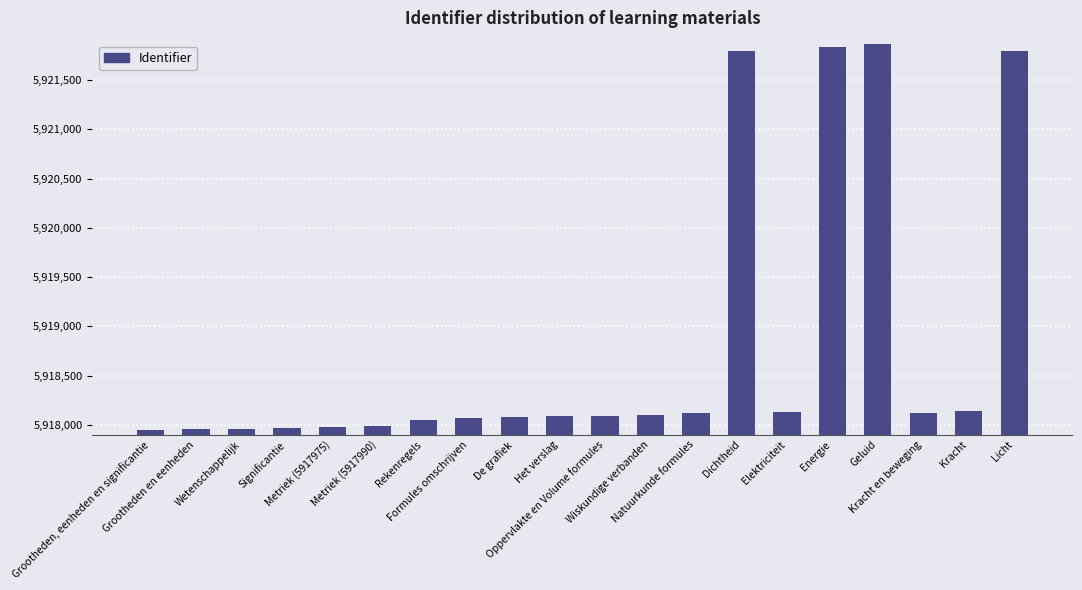

How many data points does each series have?

20